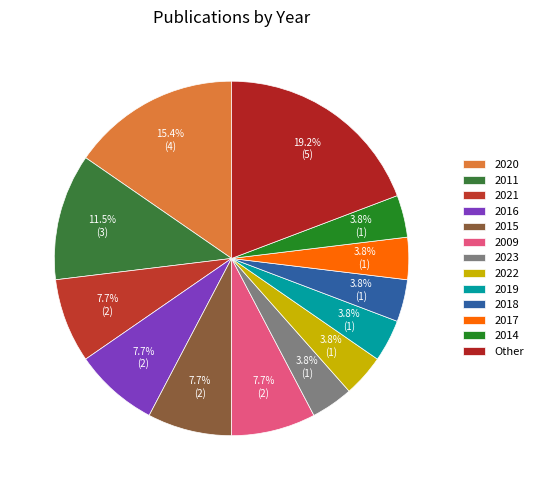

What percentage is the 2016 slice, to the nearest percent?

8%